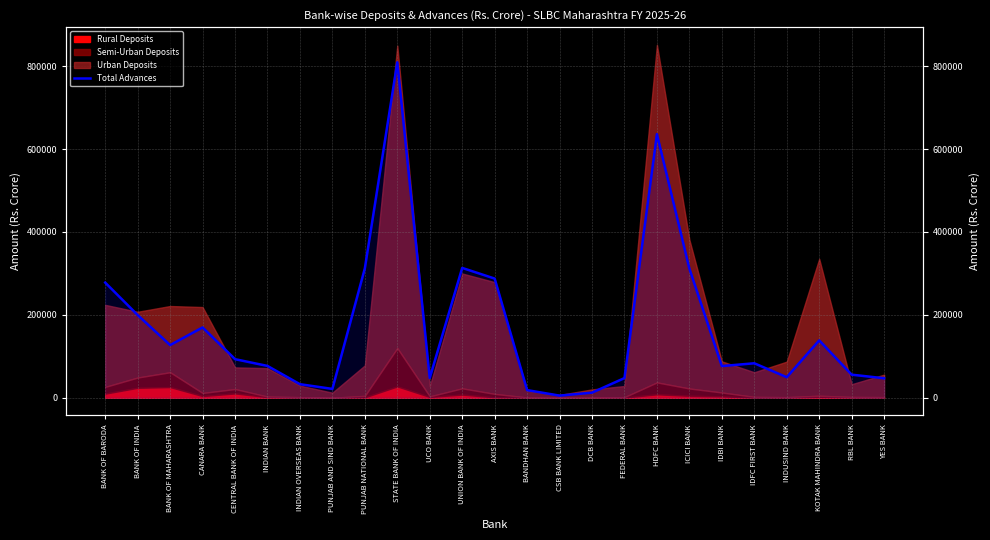

What is the maximum value shown in the chart?

809212.3